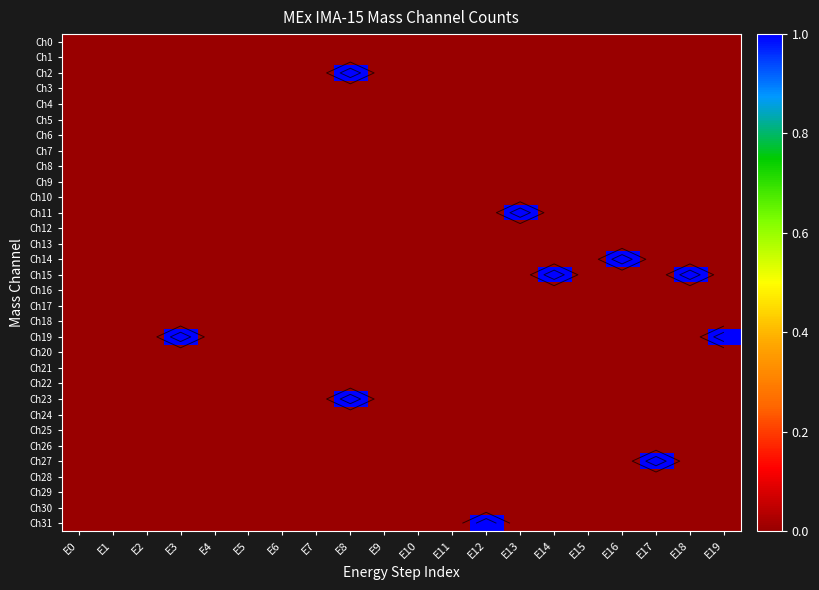

At how many categories does at least one series exceed 0?

9